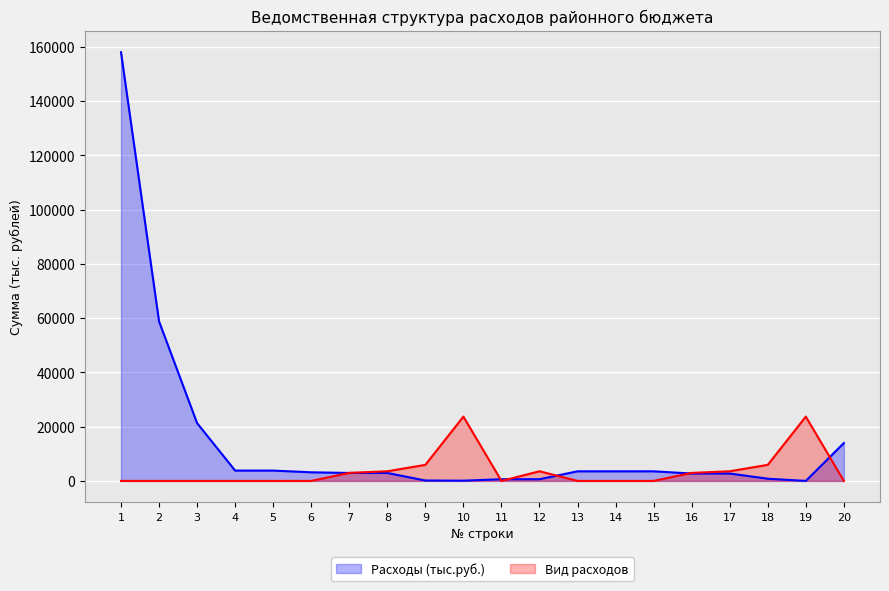

What is the value of the Вид расходов point at the 17th from the left?

3556.4